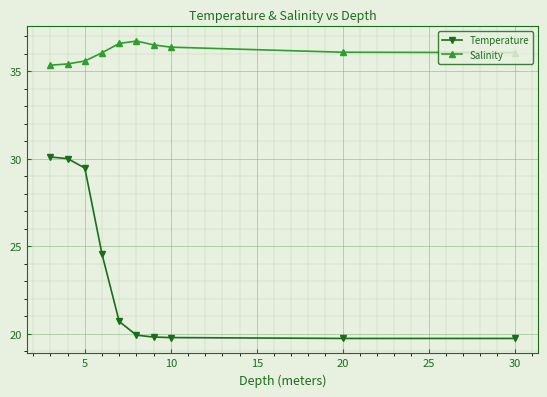

Is this an area chart (filled region under the line)?

No